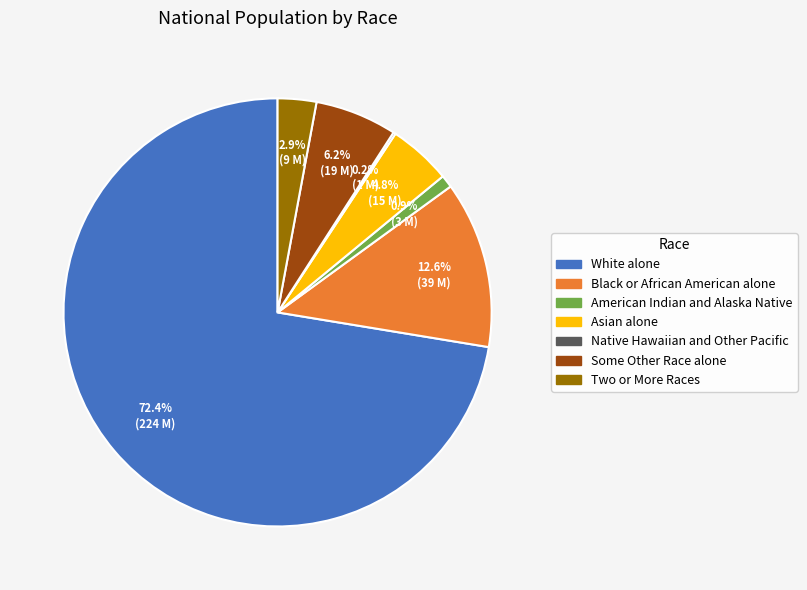

What percentage is the White alone slice, to the nearest percent?

72%